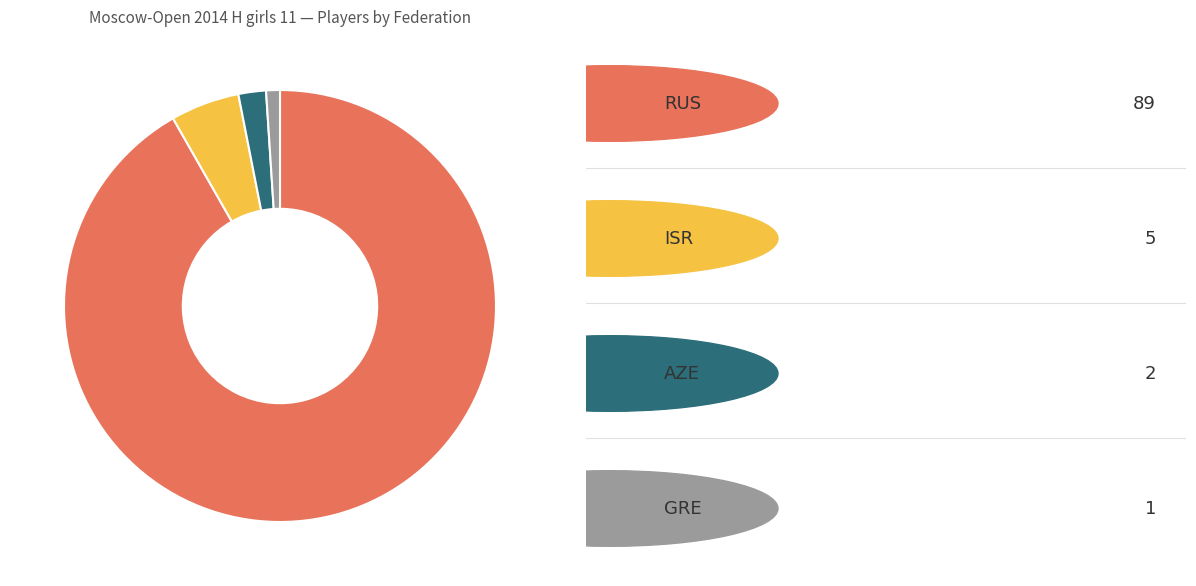

Is there any slice that represents more than half of the pie?

Yes